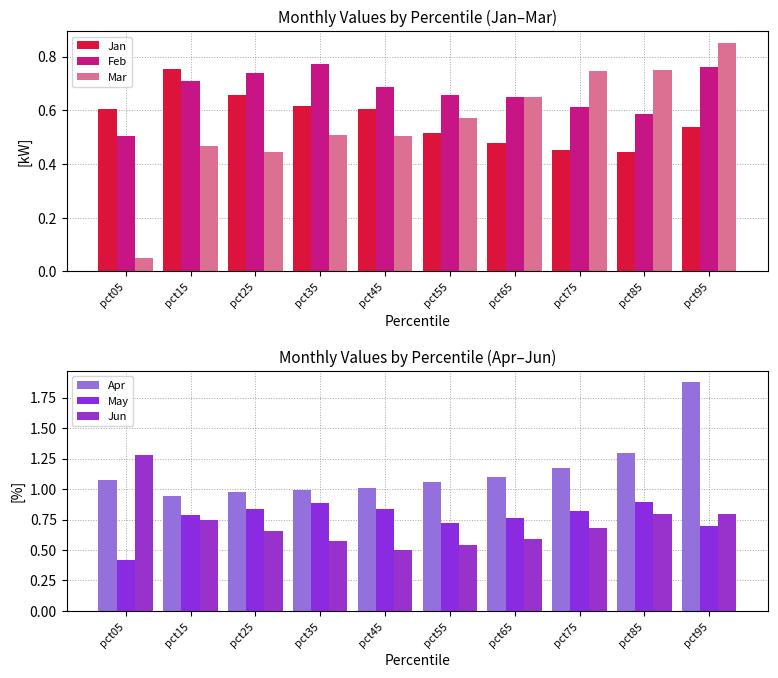

True or false: Jun has a value of 1.3 at pct05.

True